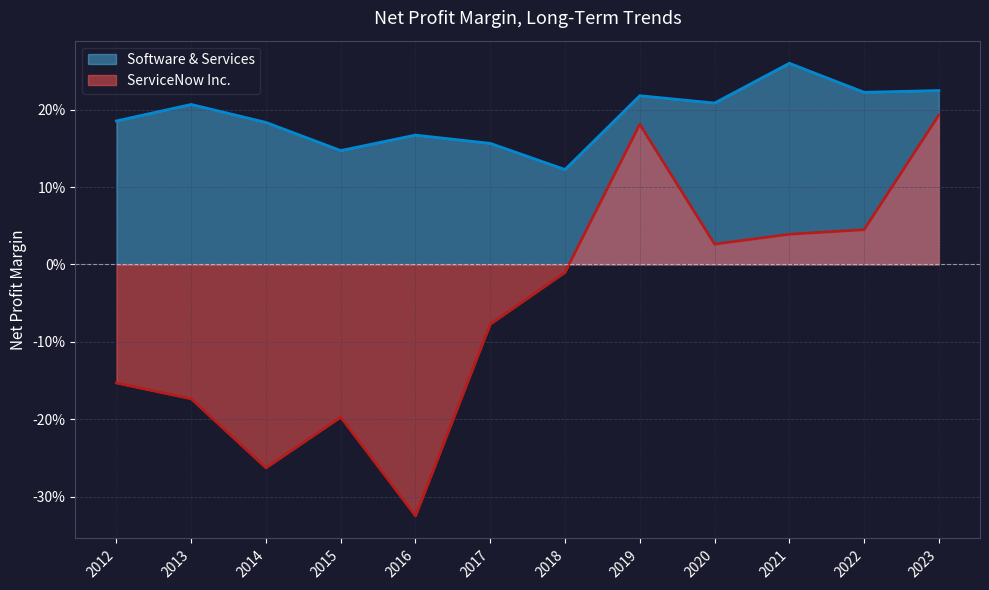

Reading left to right, extract all data points from this chart.

ServiceNow Inc.: 2023=0.2	2022=0.0	2021=0.0	2020=0.0	2019=0.2	2018=-0.0	2017=-0.1	2016=-0.3	2015=-0.2	2014=-0.3	2013=-0.2	2012=-0.2
Software & Services: 2023=0.2	2022=0.2	2021=0.3	2020=0.2	2019=0.2	2018=0.1	2017=0.2	2016=0.2	2015=0.1	2014=0.2	2013=0.2	2012=0.2